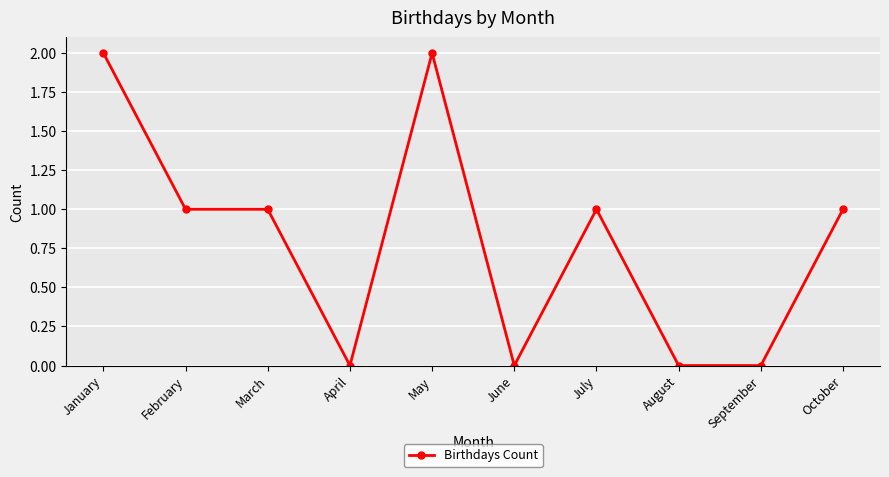

What is the difference between the second highest and minimum values?

2